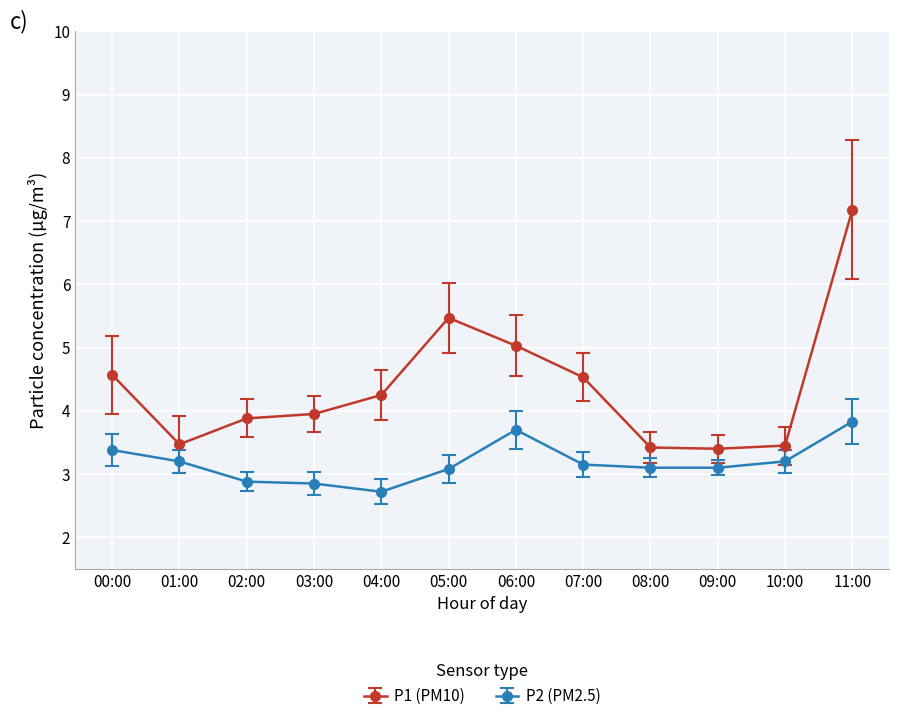

What is the maximum value for P1 (PM10)?

7.2